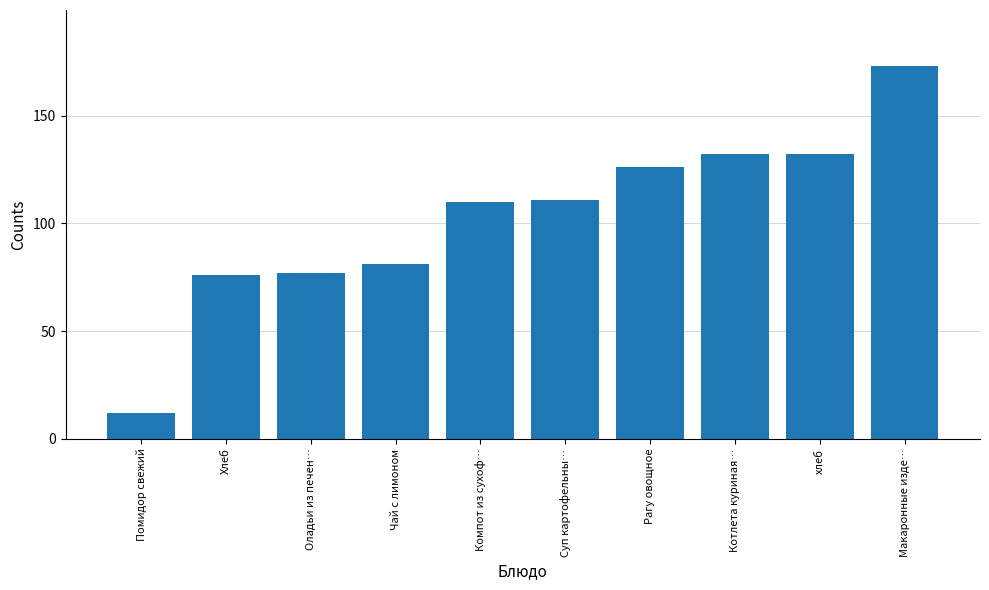

Approximately how many times larger is the value at Хлеб compared to Оладьи из печен…?

1.0